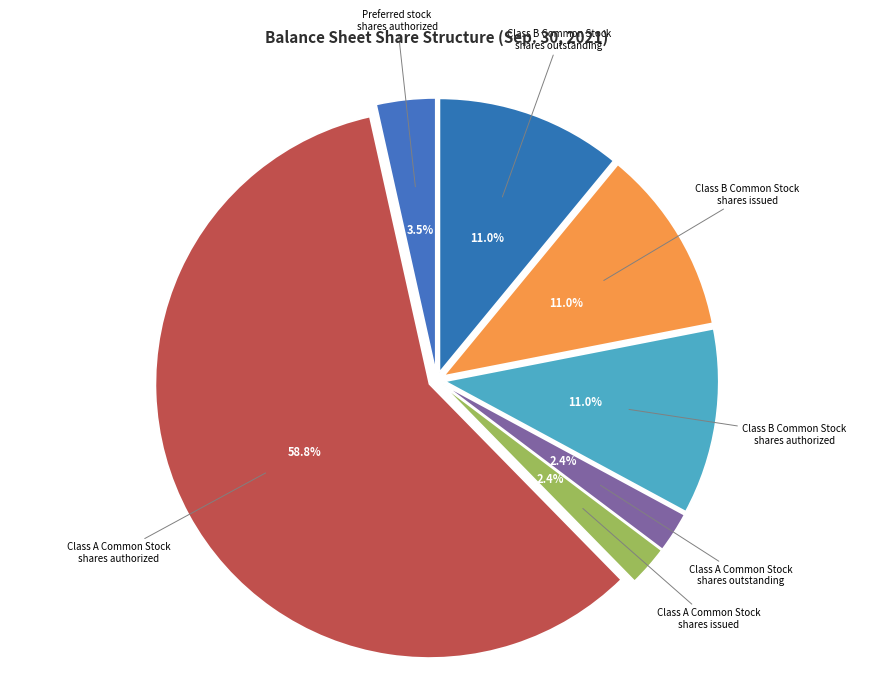

Which category has the biggest portion of the pie?

Class A Common Stock shares authorized